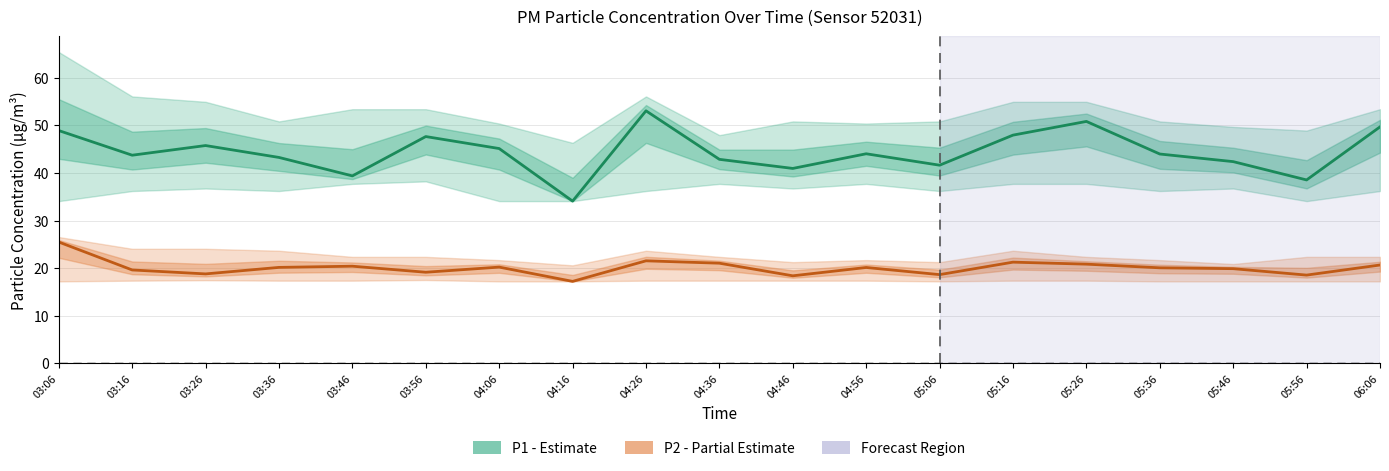

Does the chart have visible grid lines?

Yes